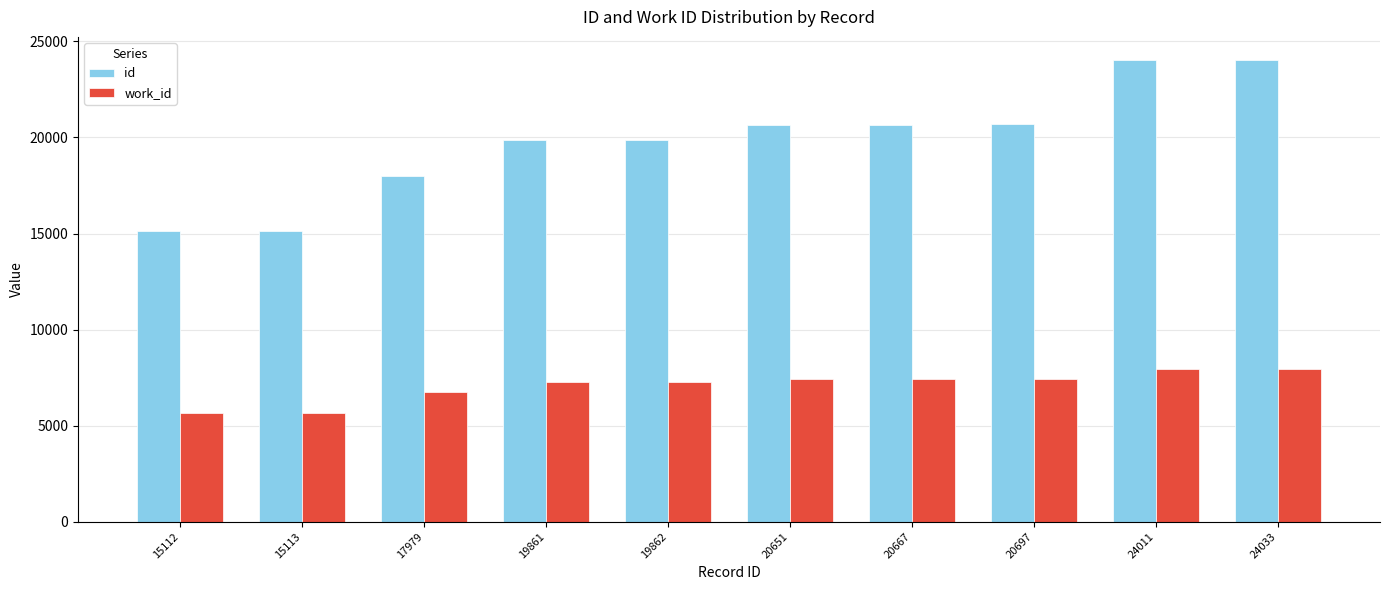

What is the total value across all series at 19861?

27154